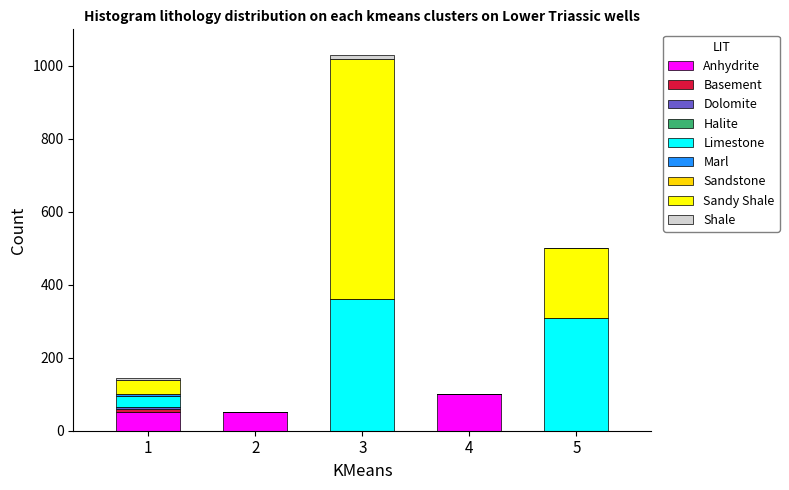

What is the highest value of the Anhydrite series?

100